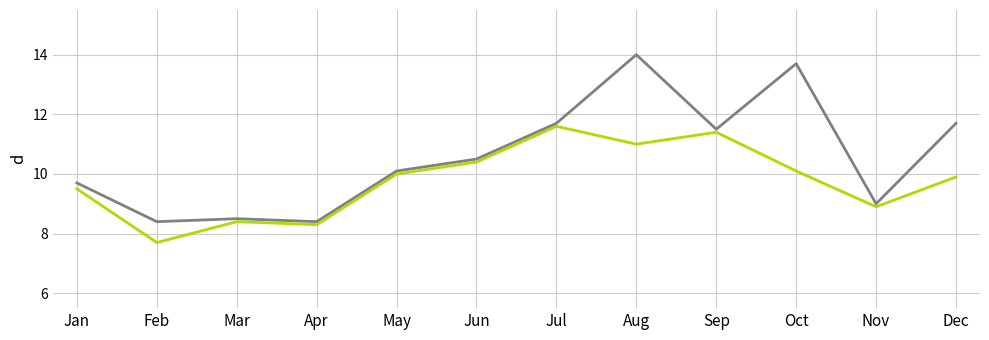

How many categories are shown in the chart?

12